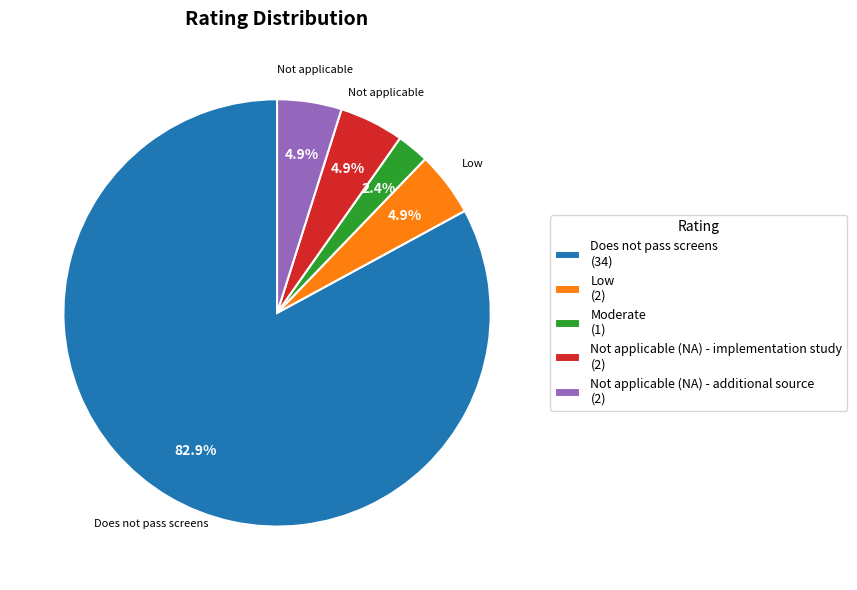

How many slices are in this pie chart?

5